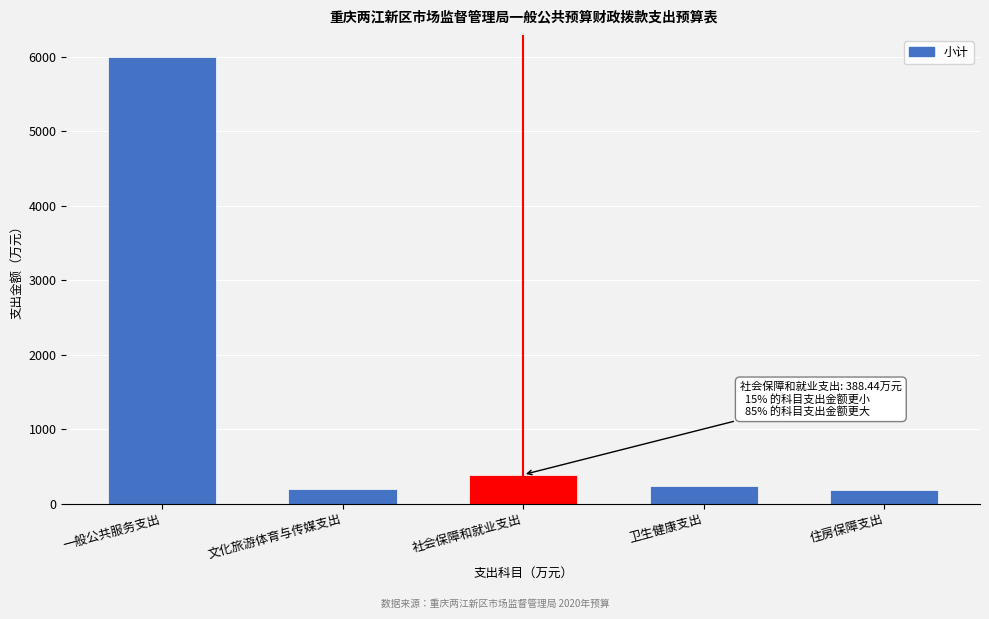

What is the smallest value displayed?

182.1